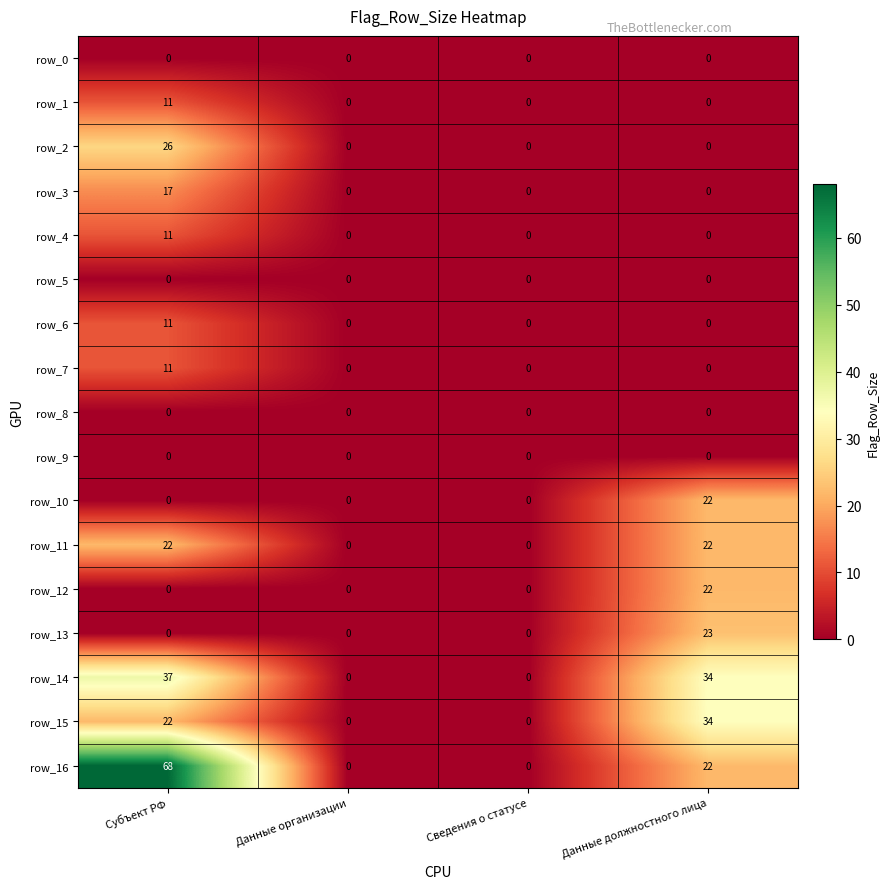

The row_2 series shows 0 at Данные организации. True or false?

True